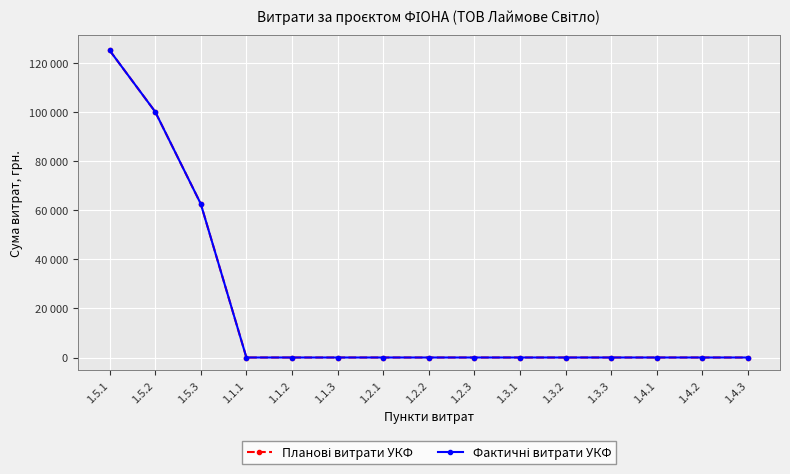

What is the difference between the Фактичні витрати УКФ values at 1.5.2 and 1.5.3?

37500